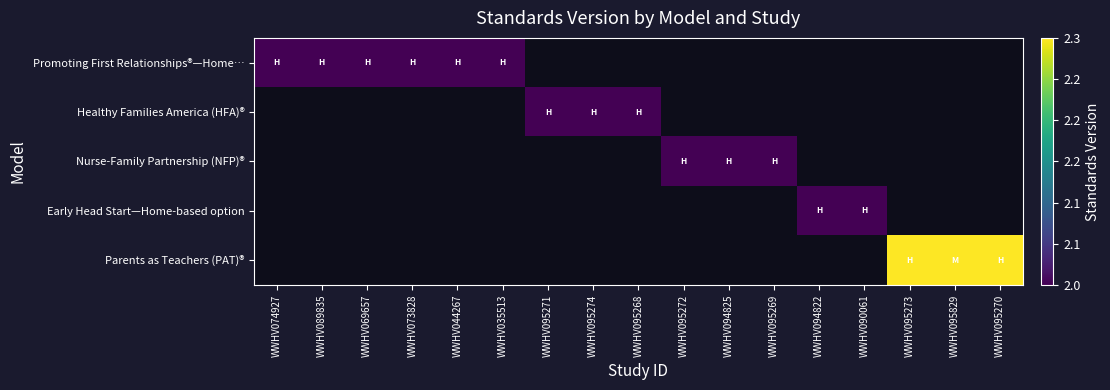

Which series has the widest spread of values?

Promoting First Relationships®—Home…